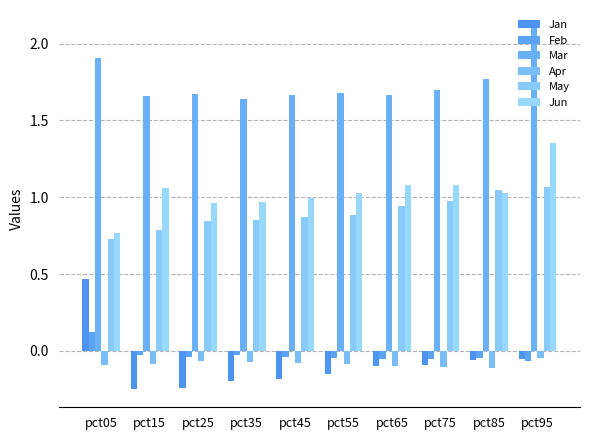

How many groups of bars are there?

10